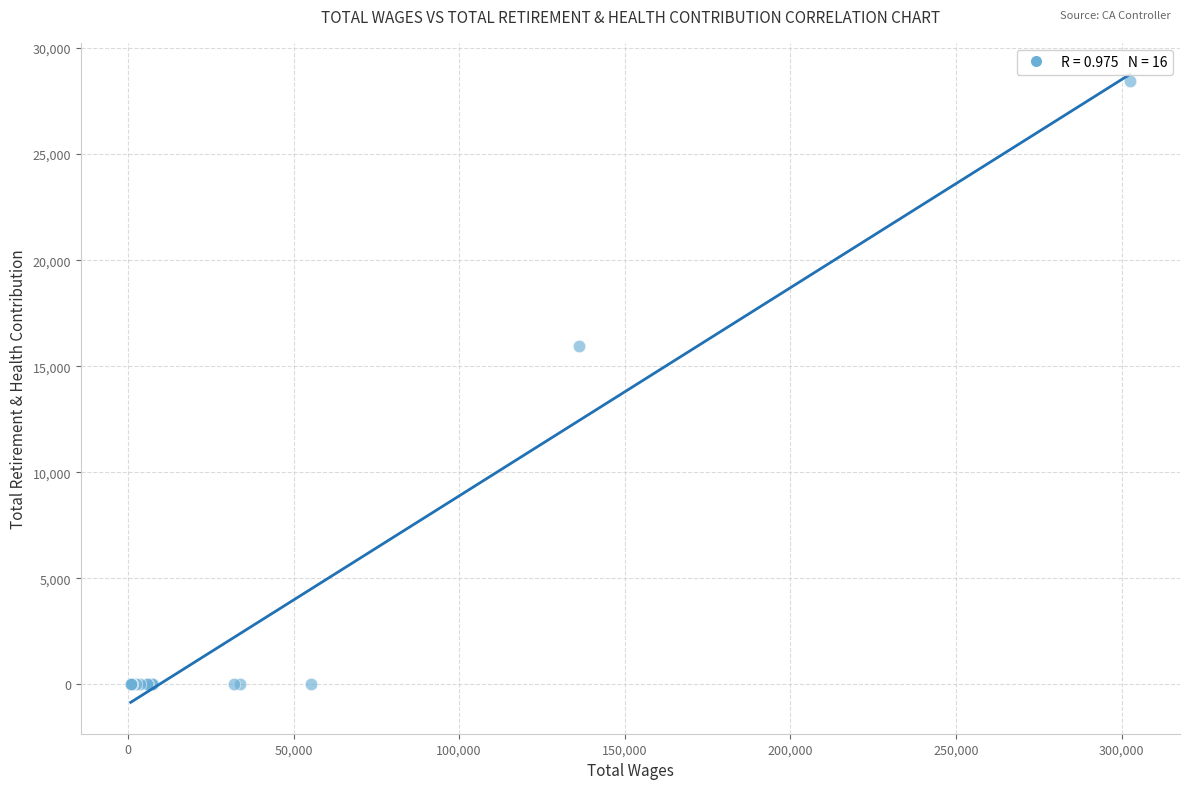

What Y value in the scatter plot is closest to 14229?

15938